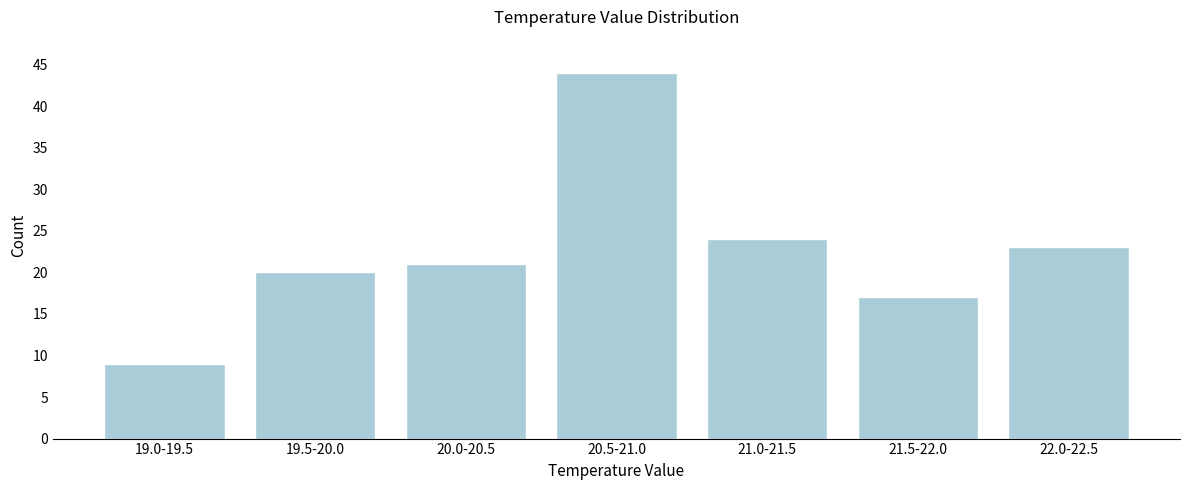

Reading right to left, list all the values displayed in this chart.

23	17	24	44	21	20	9